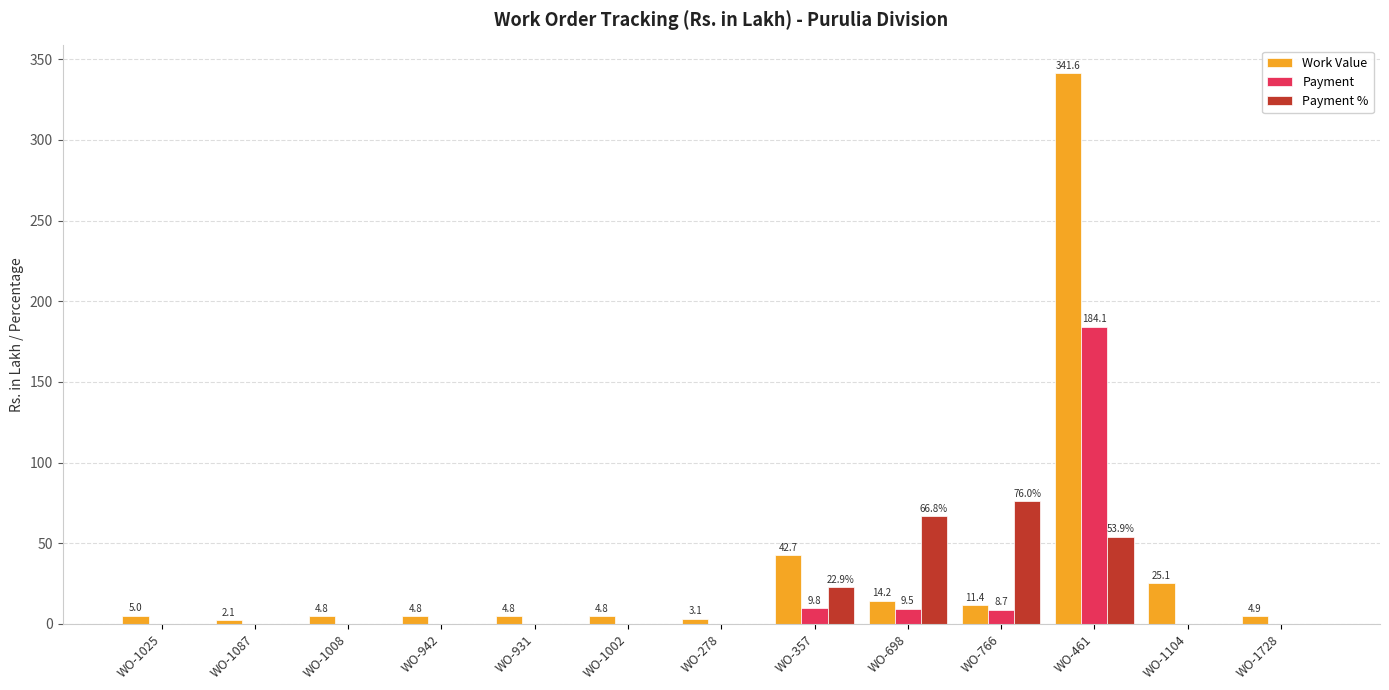

Read the Payment % value at WO-357.

22.9